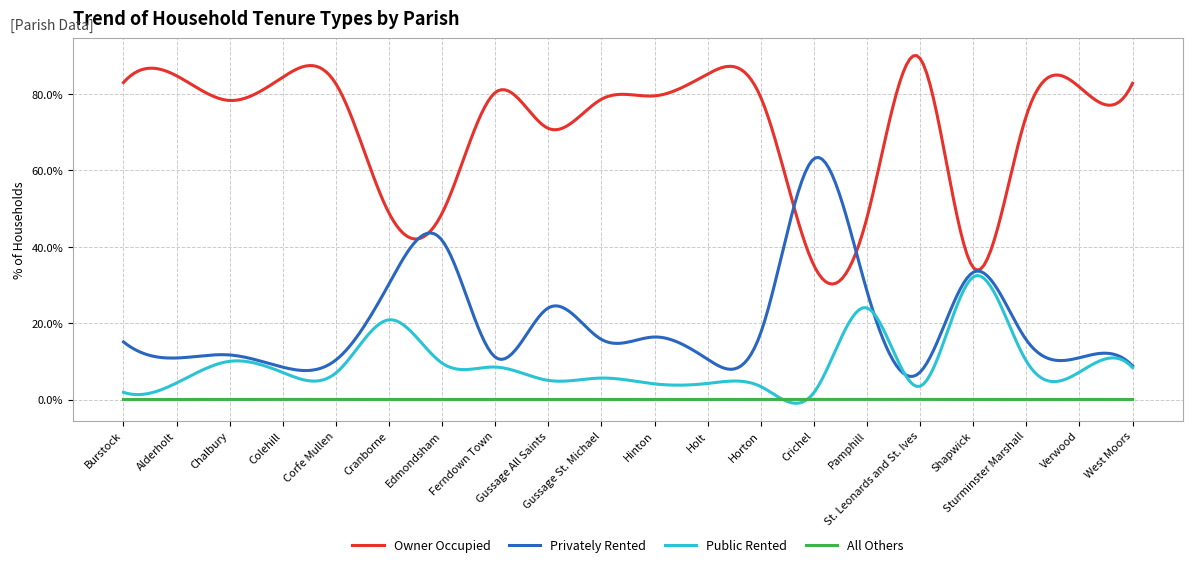

How many lines are shown in the chart?

4